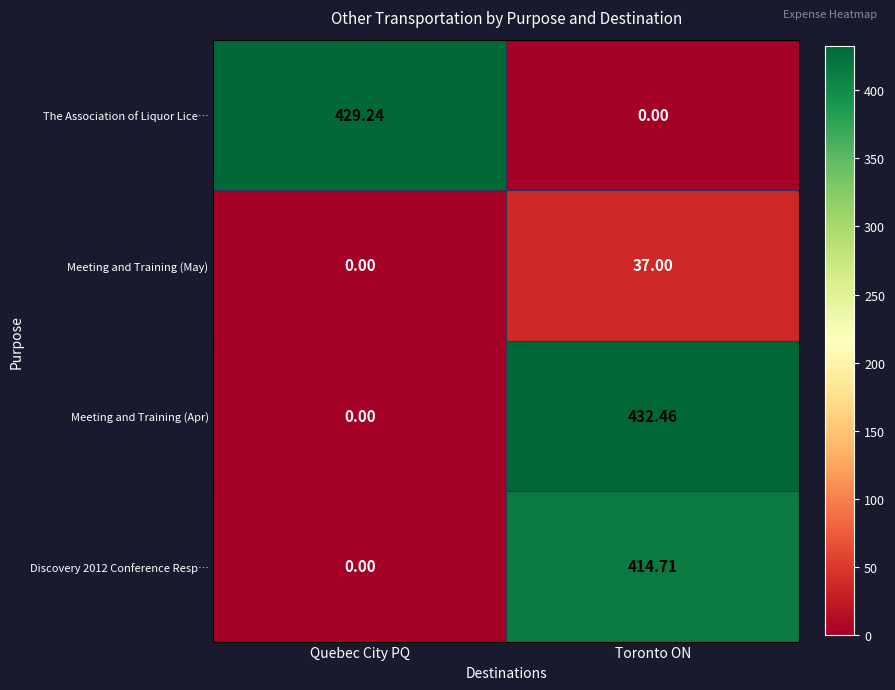

At which category is the sum across all series the highest?

Toronto ON